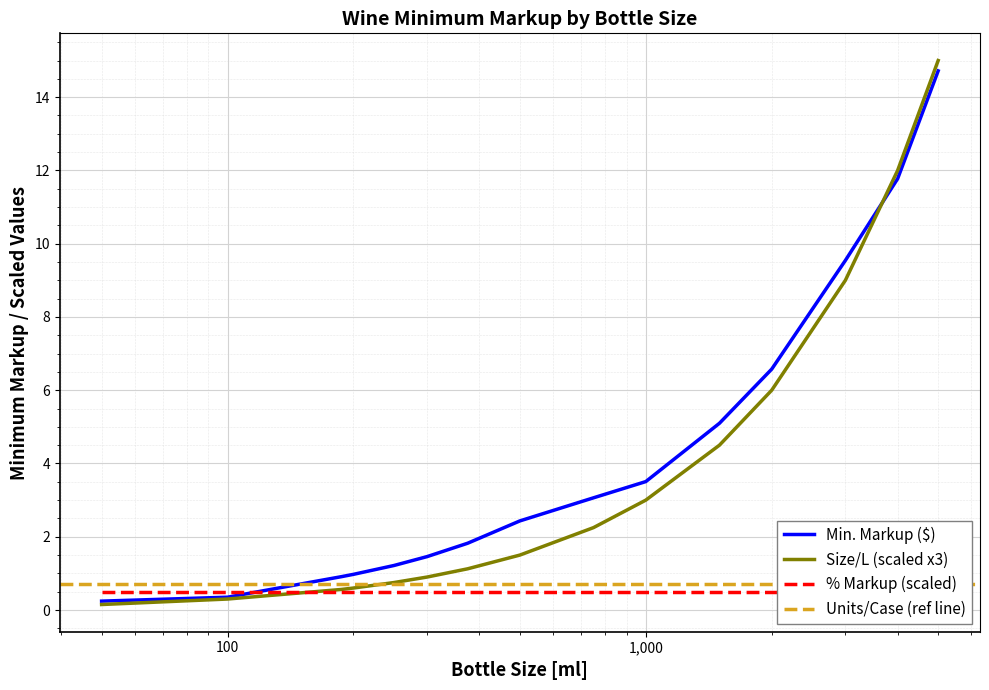

Is the value of Size/L at Wine 300 ml greater than the value of Min. Markup ($) at Wine 2000 ml?

No